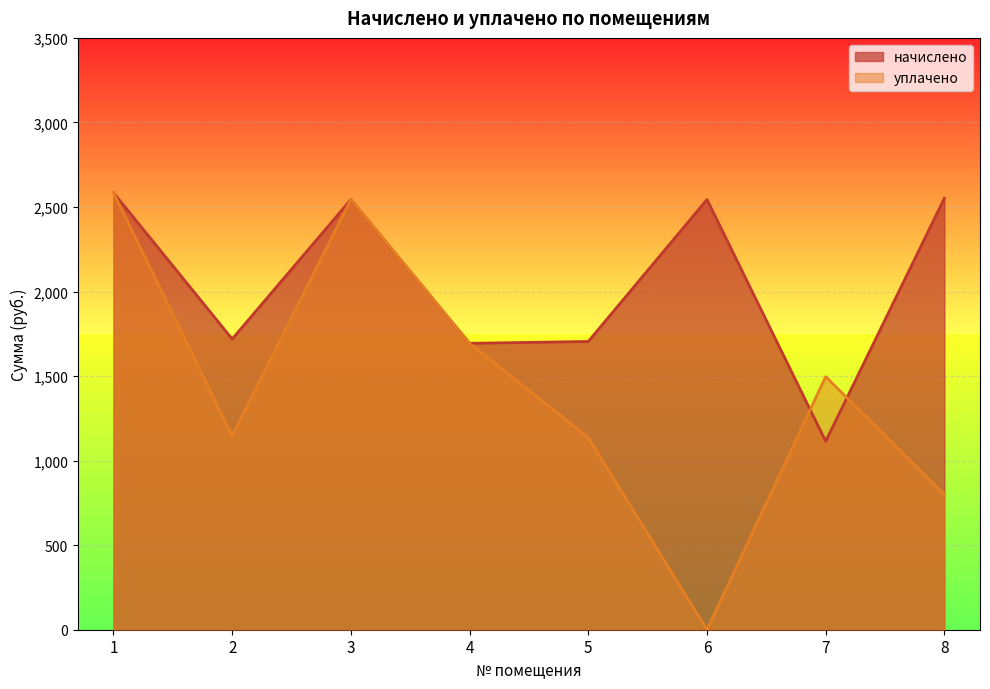

Is the value of начислено at 8 greater than the value of уплачено at 8?

Yes